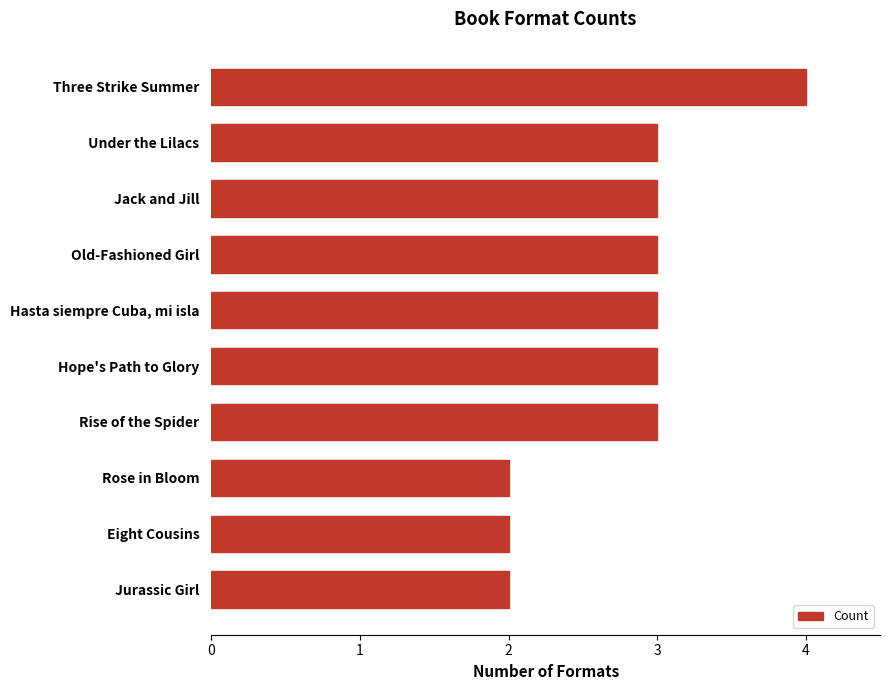

Reading bottom to top, extract all data points from this chart.

Jurassic Girl=2	Eight Cousins=2	Rose in Bloom=2	Rise of the Spider=3	Hope's Path to Glory=3	Hasta siempre Cuba, mi isla=3	Old-Fashioned Girl=3	Jack and Jill=3	Under the Lilacs=3	Three Strike Summer=4